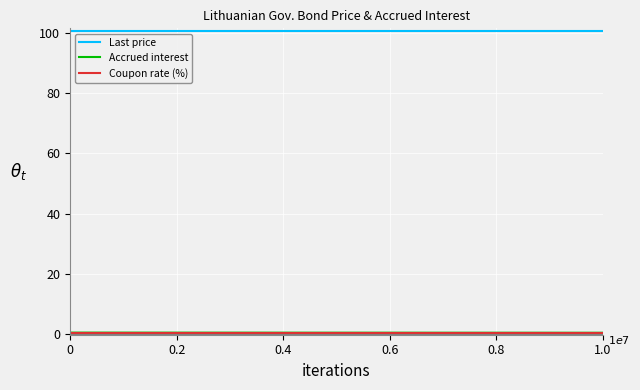

Which series has the largest total across all categories?

Last price